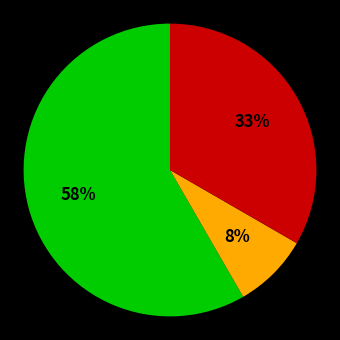

How many slices are in this pie chart?

3